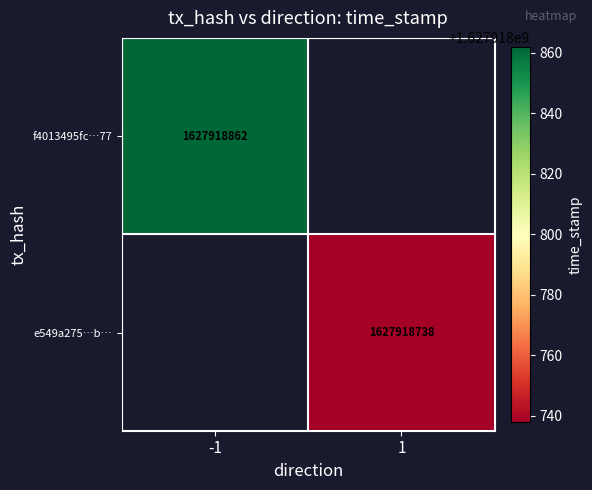

List the labels in order of f4013495fc6c1844d8eaac5ceb878ea3d986f77 value, smallest first.

-1, 1